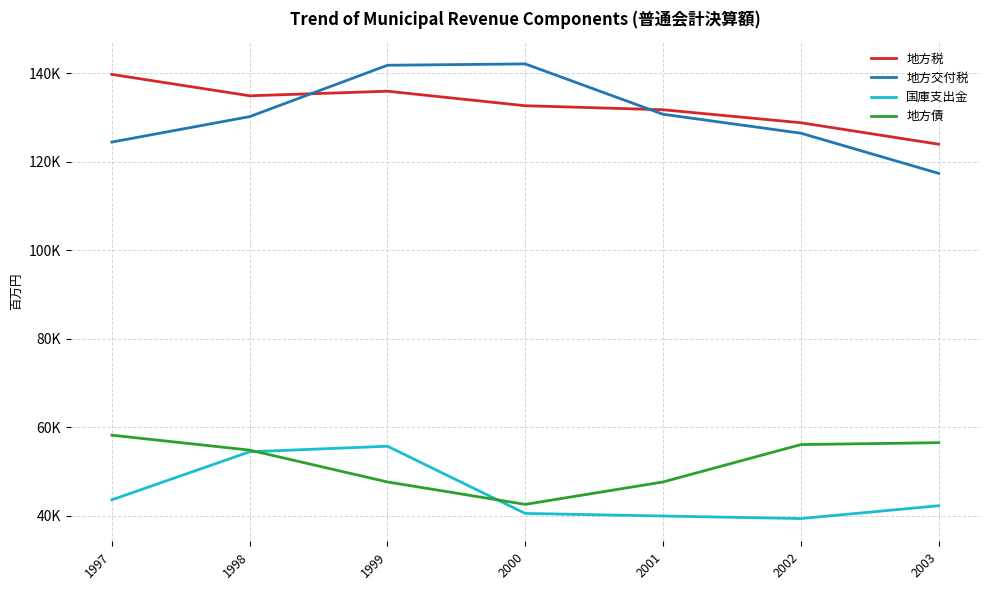

Reading left to right, extract all data points from this chart.

地方税: 139699.5	134872.0	135902.0	132627.0	131719.0	128784.7	123936.6
地方交付税: 124423.0	130167.0	141767.0	142068.0	130701.0	126422.9	117355.6
国庫支出金: 43649.0	54492.0	55749.0	40576.0	39989.0	39416.8	42313.1
地方債: 58243.0	54867.0	47680.0	42614.0	47682.0	56117.6	56547.2